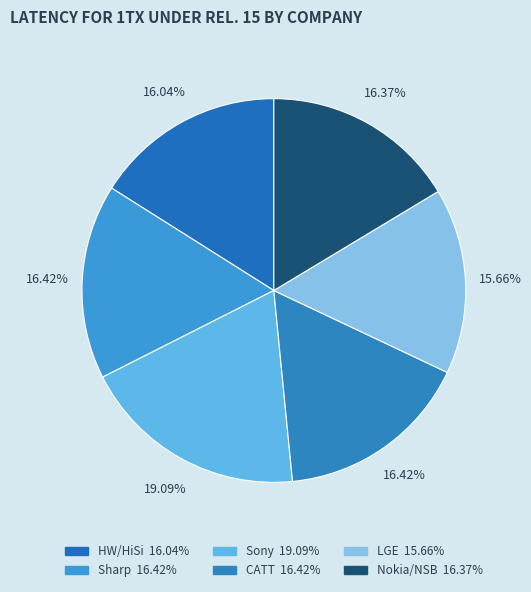

Count the number of slices in the pie.

6